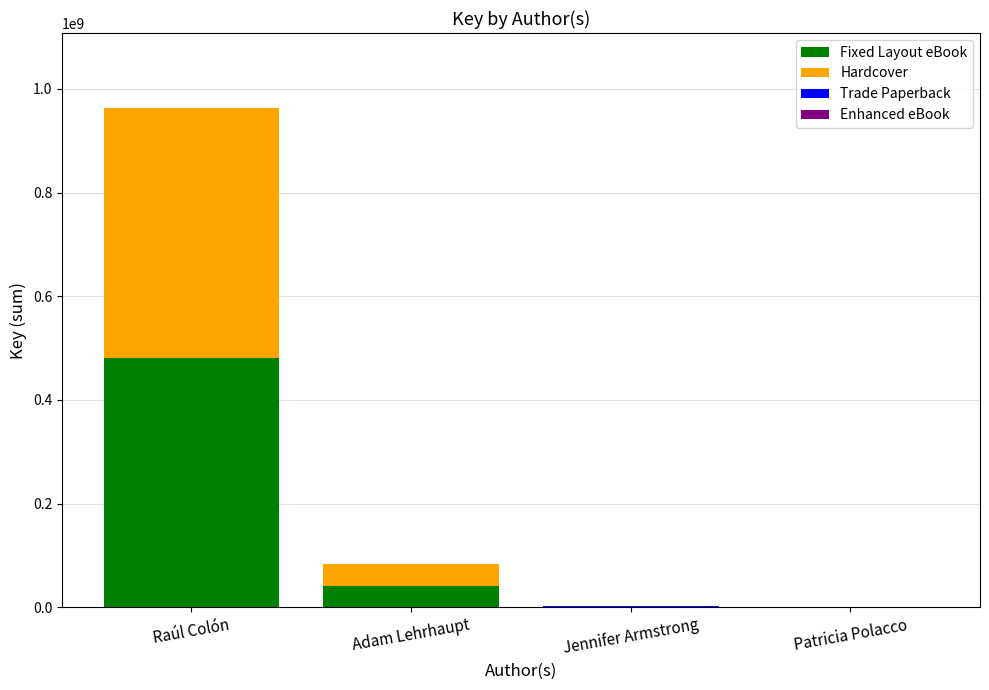

How many data points does each series have?

4